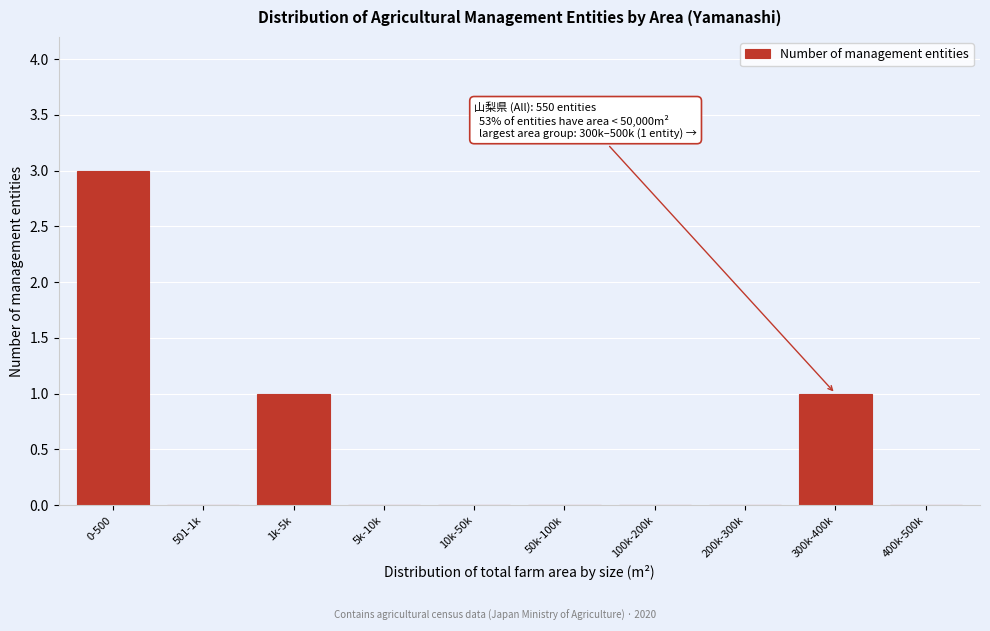

Reading left to right, list all the values displayed in this chart.

0-500=3	501-1k=0	1k-5k=1	5k-10k=0	10k-50k=0	50k-100k=0	100k-200k=0	200k-300k=0	300k-400k=1	400k-500k=0